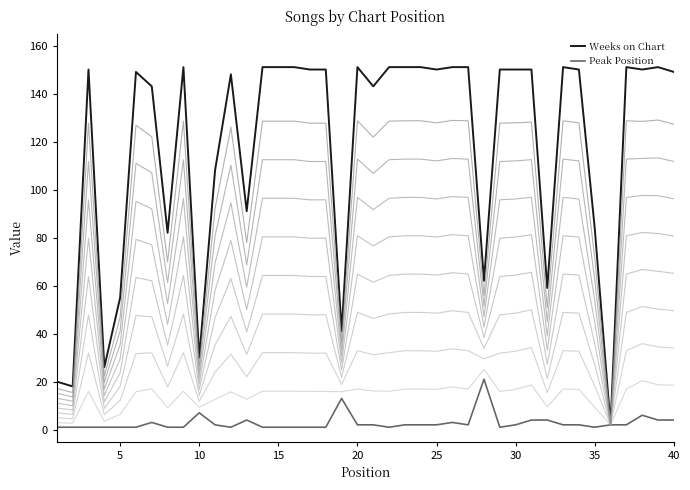

Reading left to right, transcribe all the data shown in this chart.

Weeks on Chart: 1=20	2=18	3=150	4=26	5=55	6=149	7=143	8=82	9=151	10=30	11=108	12=148	13=91	14=151	15=151	16=151	17=150	18=150	19=41	20=151	21=143	22=151	23=151	24=151	25=150	26=151	27=151	28=62	29=150	30=150	31=150	32=59	33=151	34=150	35=84	36=2	37=151	38=150	39=151	40=149
Peak Position: 1=1	2=1	3=1	4=1	5=1	6=1	7=3	8=1	9=1	10=7	11=2	12=1	13=4	14=1	15=1	16=1	17=1	18=1	19=13	20=2	21=2	22=1	23=2	24=2	25=2	26=3	27=2	28=21	29=1	30=2	31=4	32=4	33=2	34=2	35=1	36=2	37=2	38=6	39=4	40=4